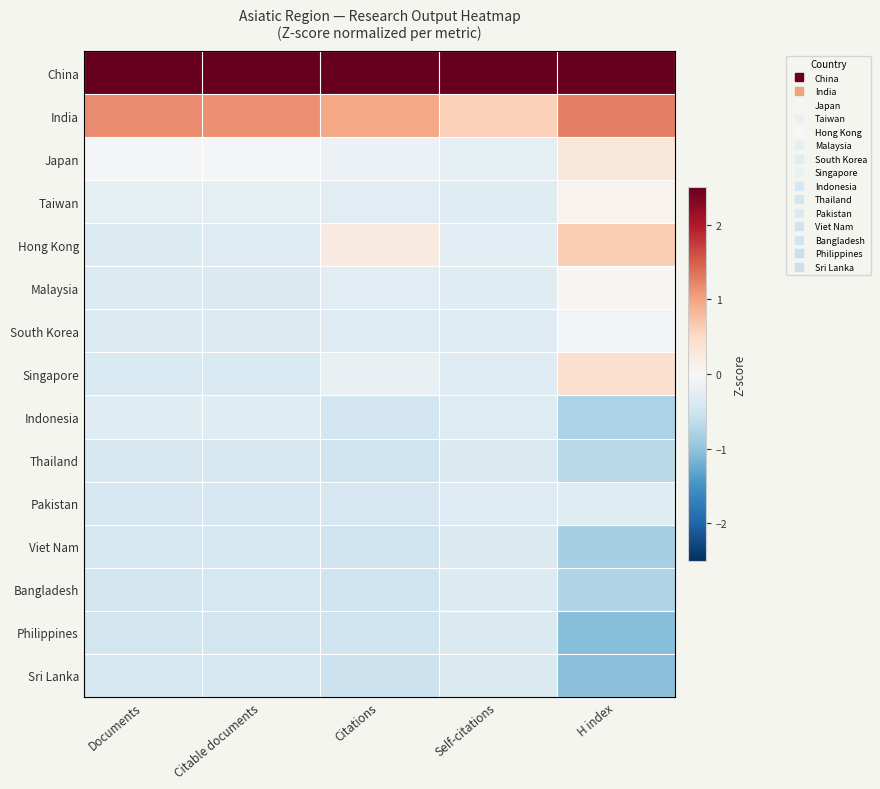

Which has a higher value, Documents or Self-citations?

Self-citations